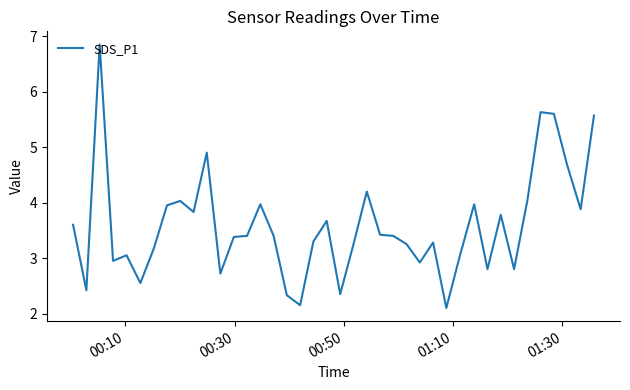

What is the minimum value shown in the chart?

2.1